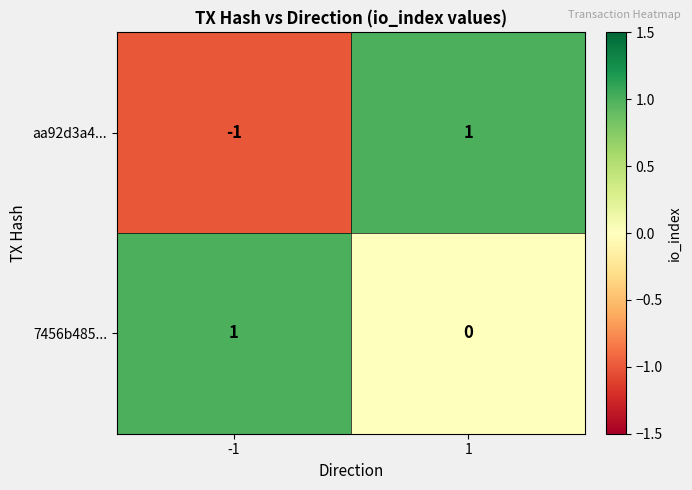

What is the maximum value shown in the chart?

1